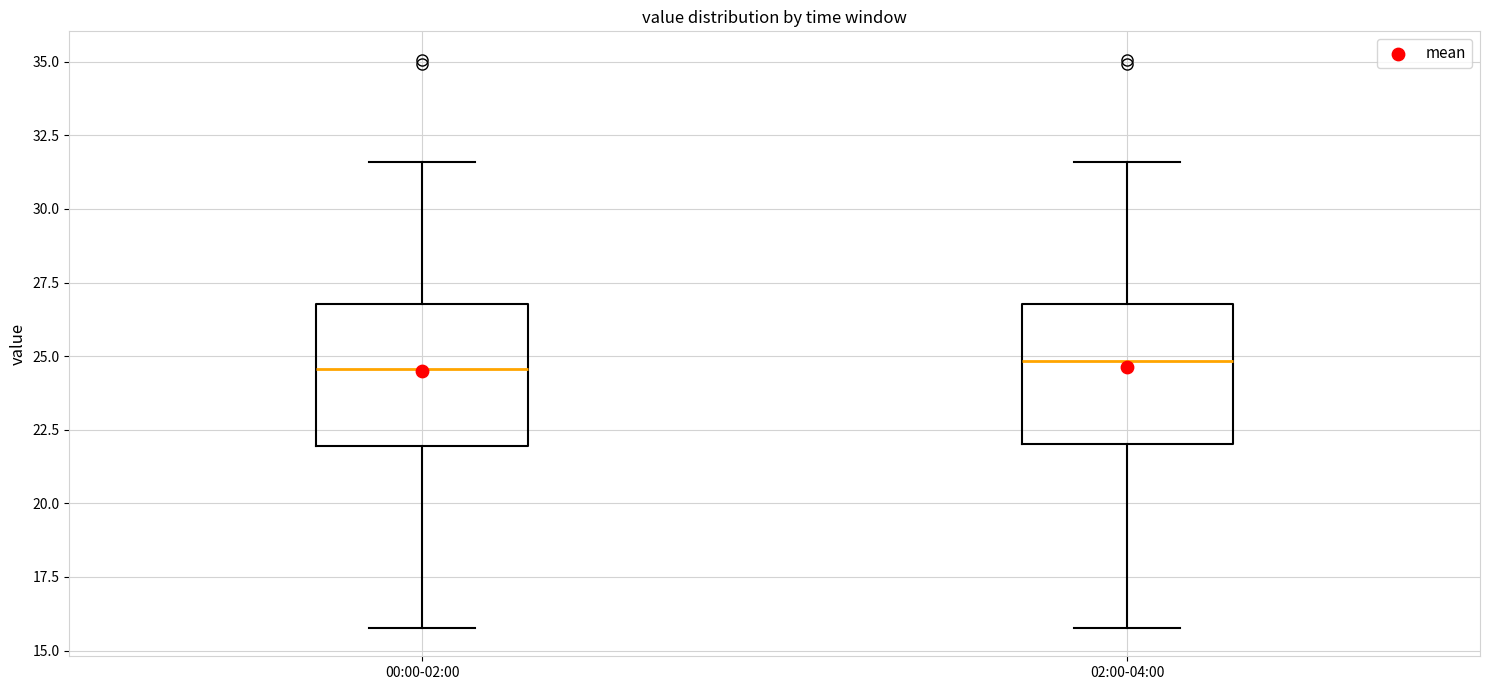

Reading left to right, read every box against the y-axis: the position of its median line, the range the box covers, and the ends of its whiskers. The values are not printed on the chart, so give them approximately, as read against the axis.

00:00-02:00: median 24.5, box 22.0 to 27.0, whiskers 16.0 to 31.5
02:00-04:00: median 25.0, box 22.0 to 27.0, whiskers 16.0 to 31.5